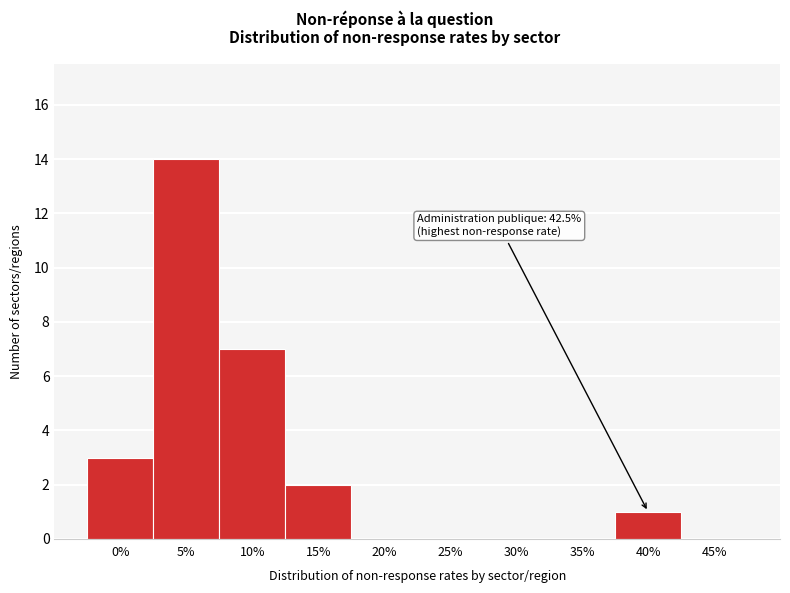

Reading left to right, transcribe all the data shown in this chart.

0%=3	5%=14	10%=7	15%=2	20%=0	25%=0	30%=0	35%=0	40%=1	45%=0